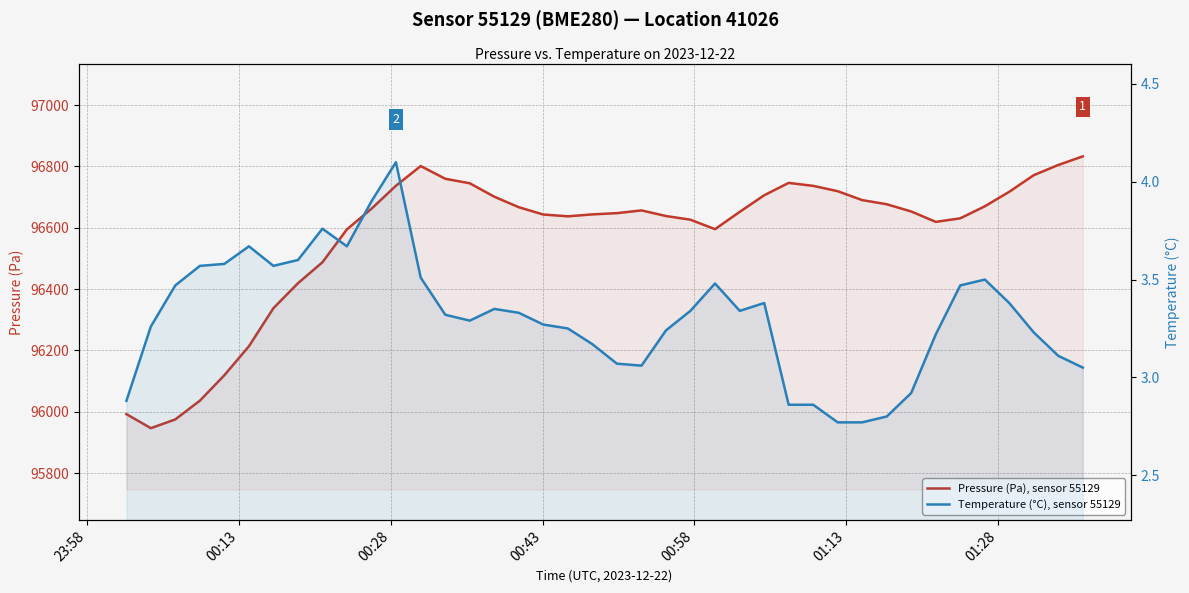

Which series has the largest range (max minus min)?

Pressure (Pa), sensor 55129